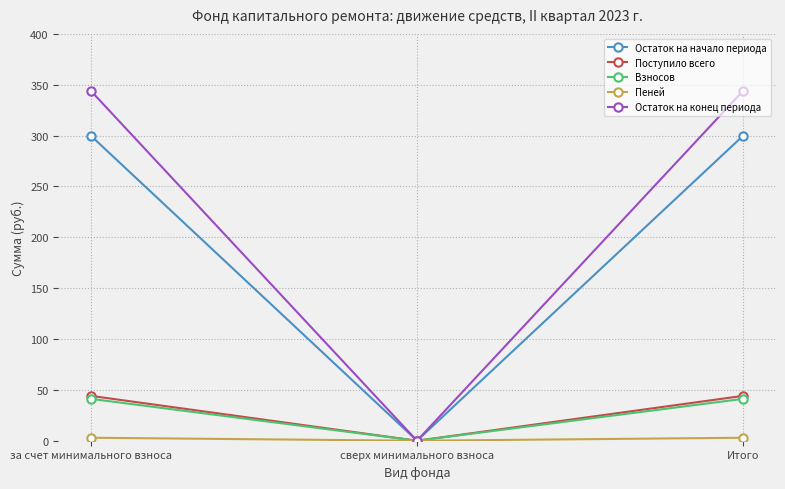

The value of Поступило всего at за счет минимального взноса is 44.1. True or false?

True